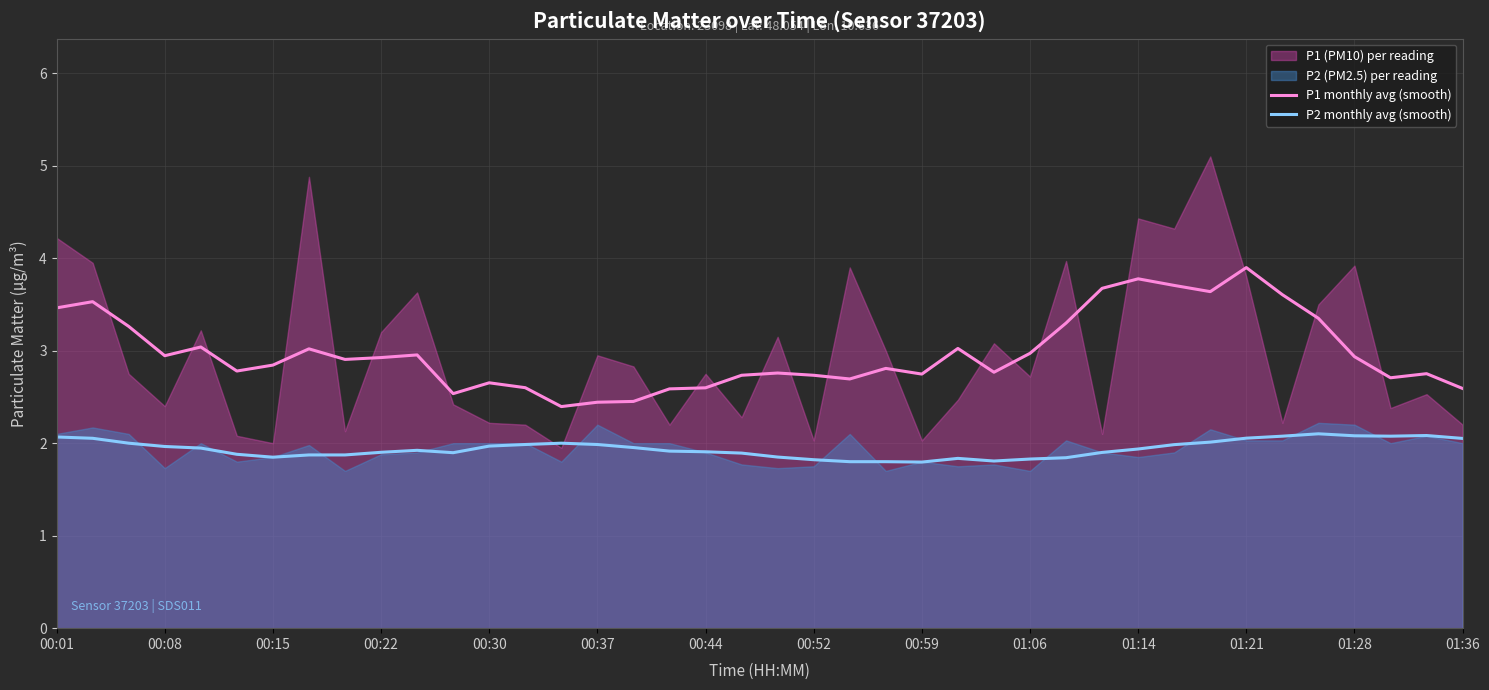

The value of P2 monthly avg (smooth) at 01:28 is 3.5. True or false?

False